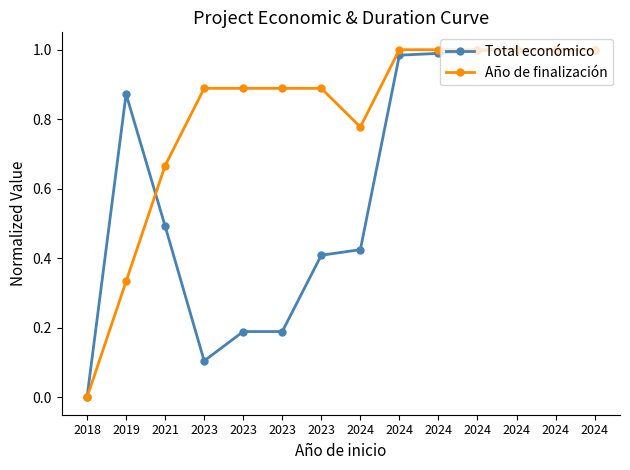

What are all the series names shown in the legend?

Total económico, Año de finalización